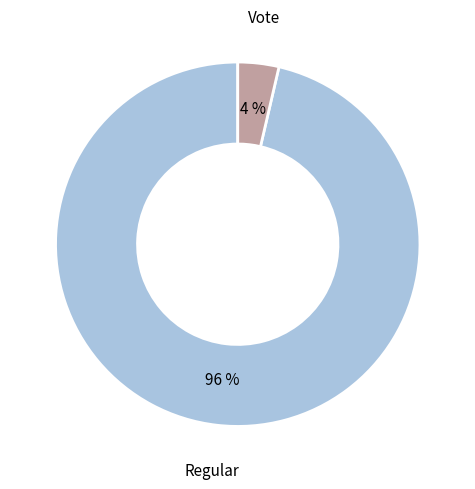

To the nearest percent, what is the combined percentage of Vote and Regular?

100%